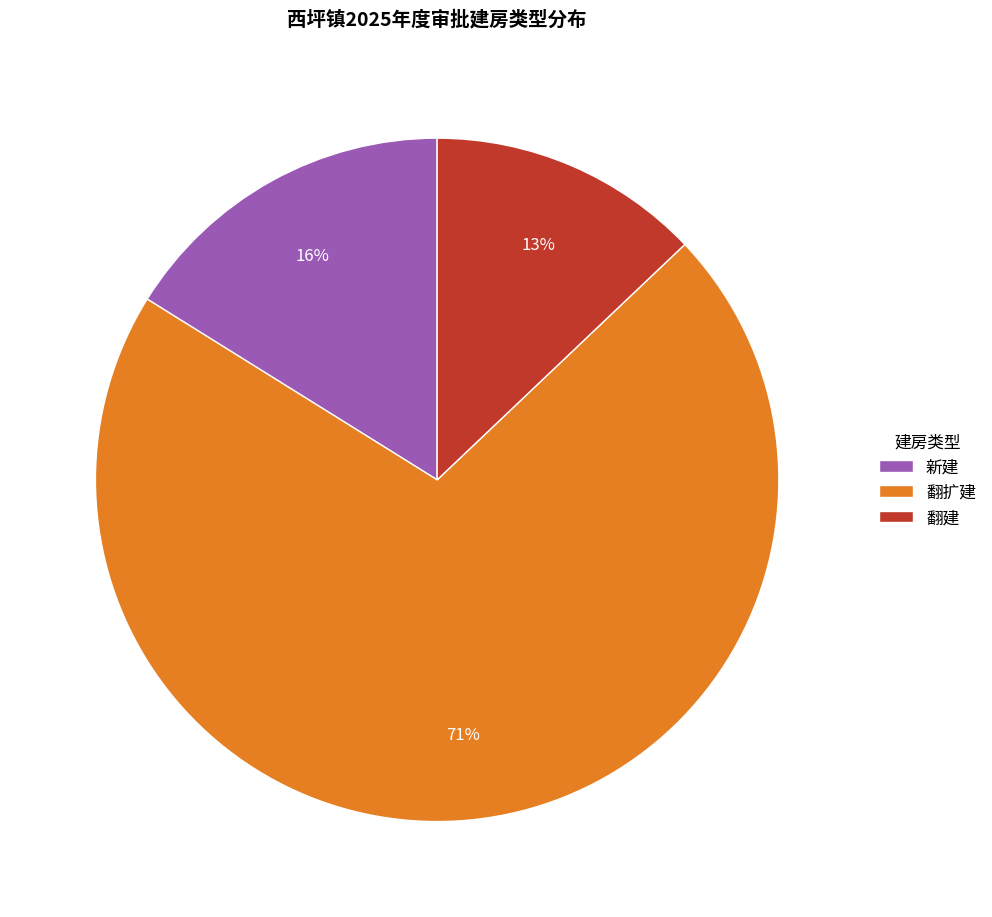

Is there any slice that represents more than half of the pie?

Yes